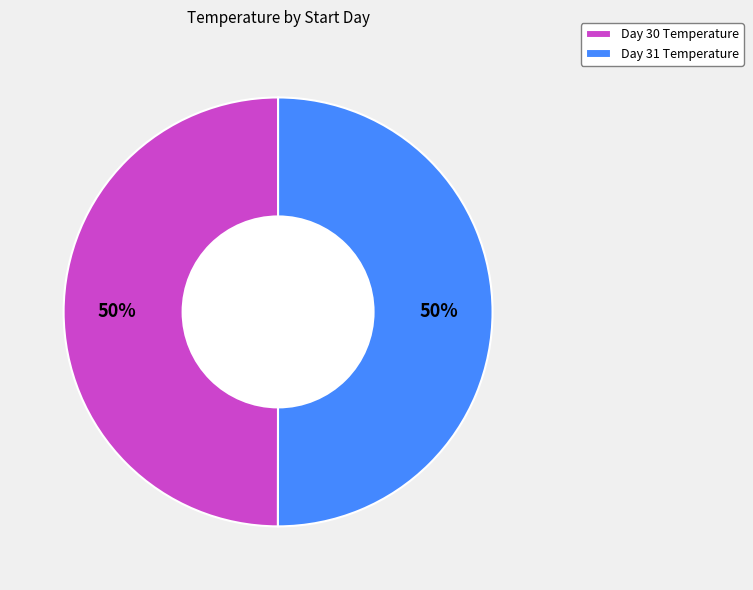

True or false: Day 30 Temperature accounts for 62% of the total.

False